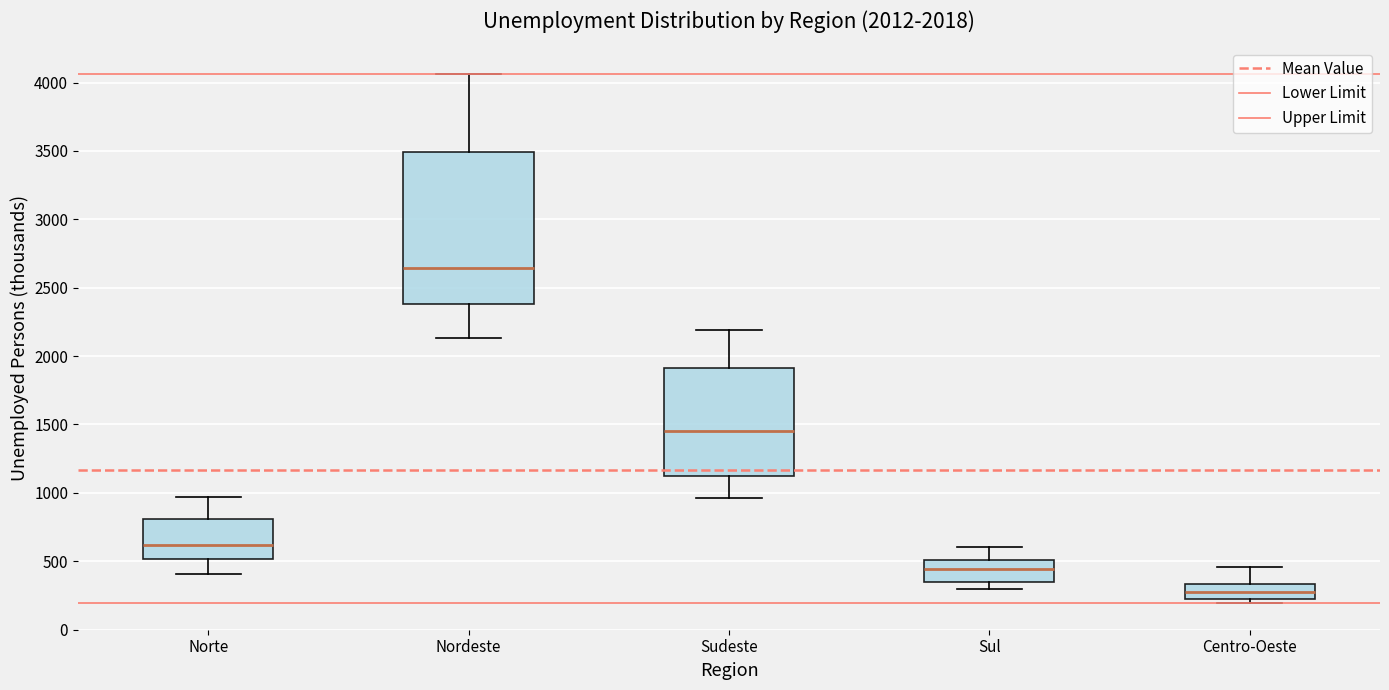

Which box is the tallest, from its lower edge to its upper edge?

Nordeste